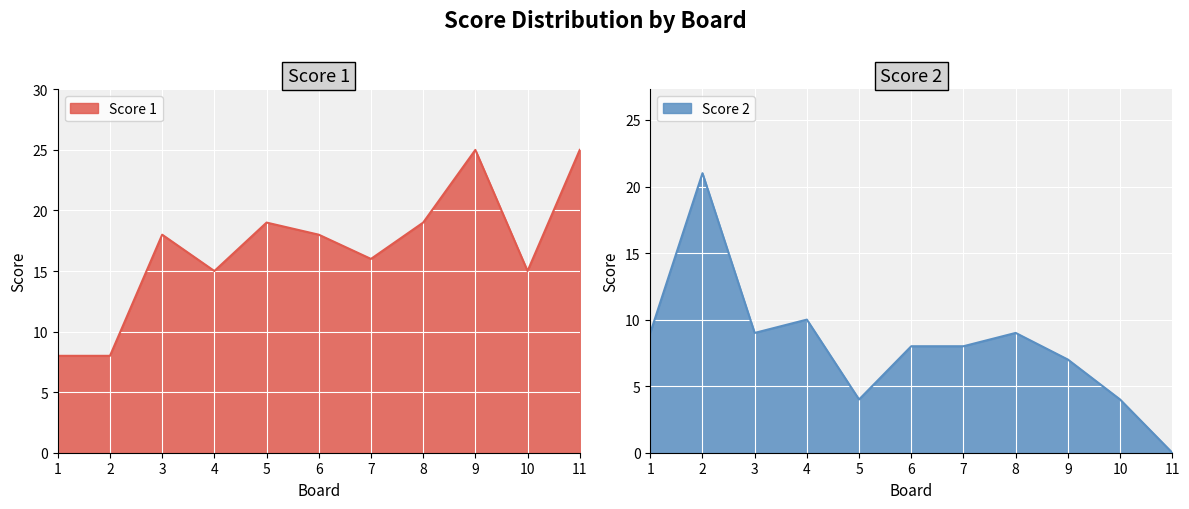

True or false: Score 2 has more than 0 points higher than both neighbors.

True